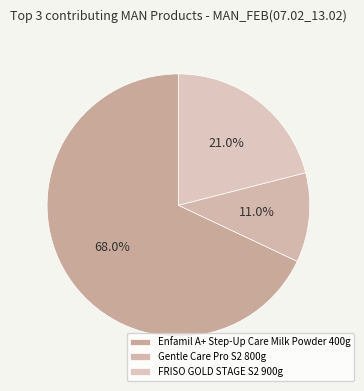

What percentage is the Enfamil A+ Step-Up Care Milk Powder 400g slice, to the nearest percent?

68%